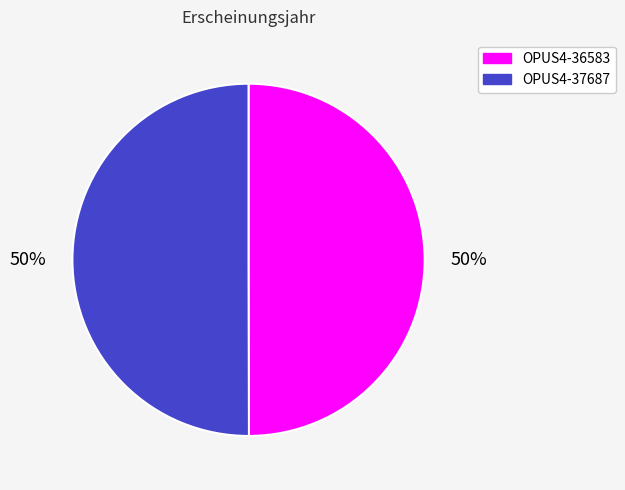

Count the number of slices in the pie.

2